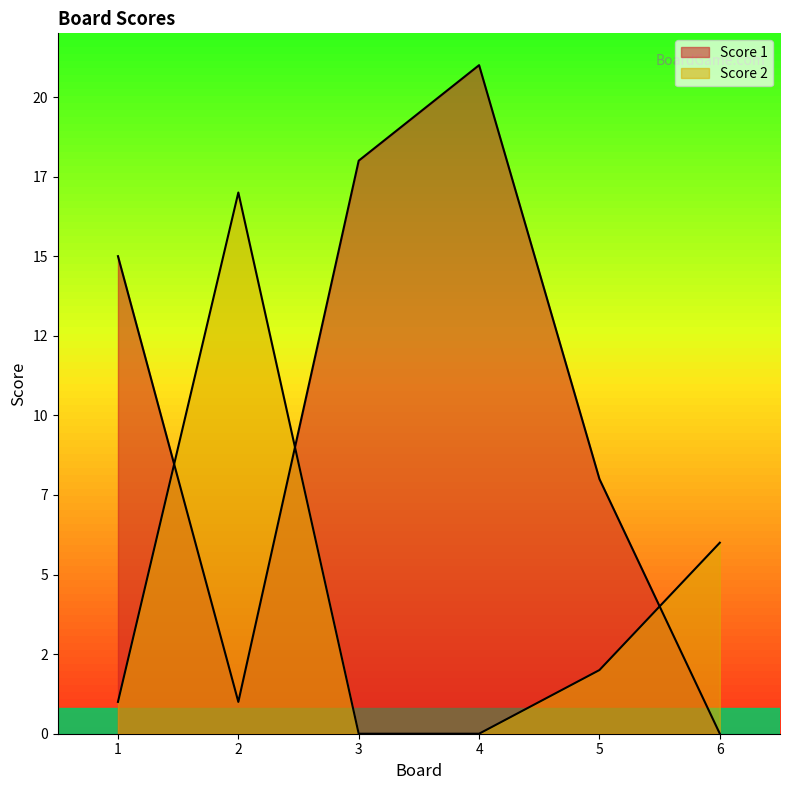

Which series changed the most between 1 and 5?

Score 1